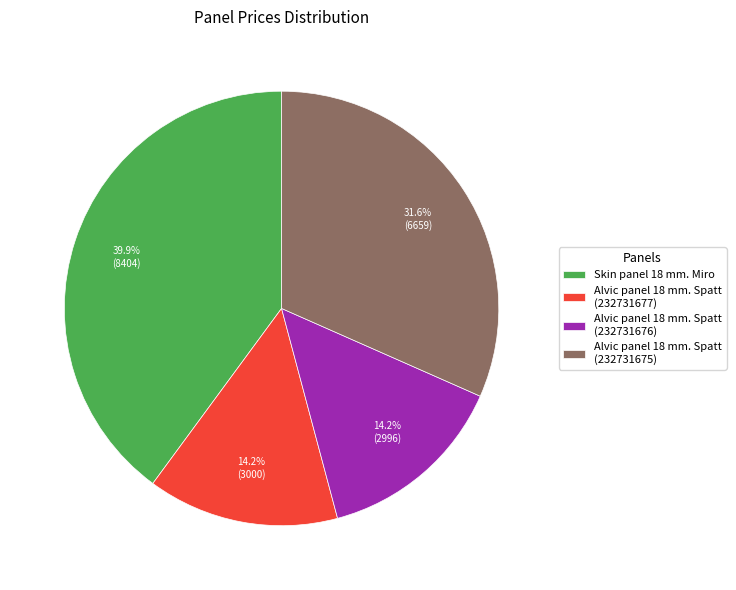

To the nearest percent, what is the average slice percentage?

25%